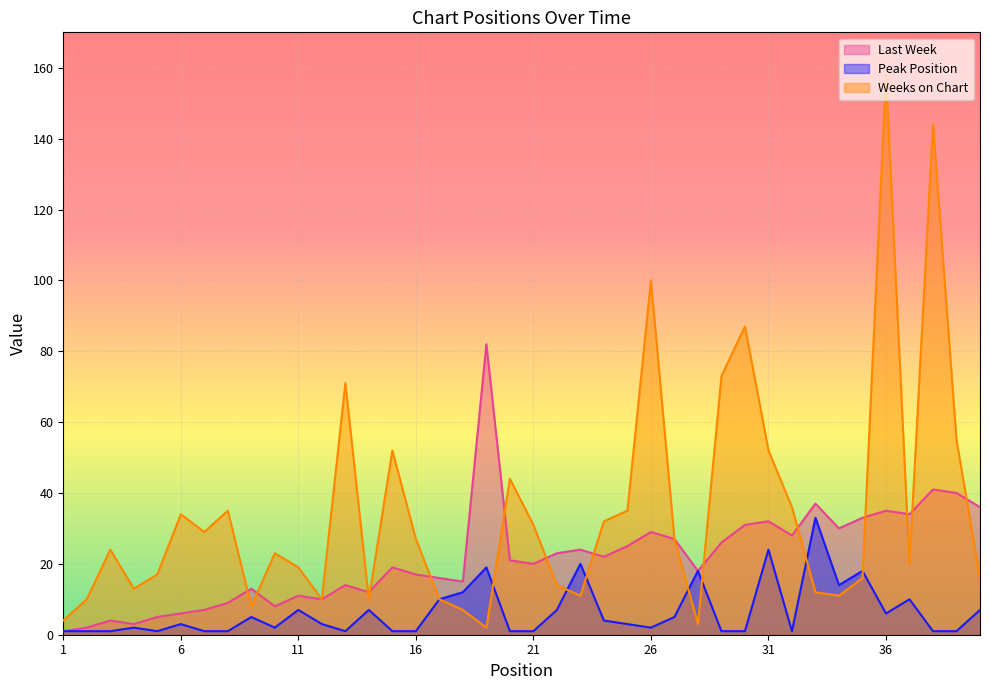

What is the smallest value displayed?

1